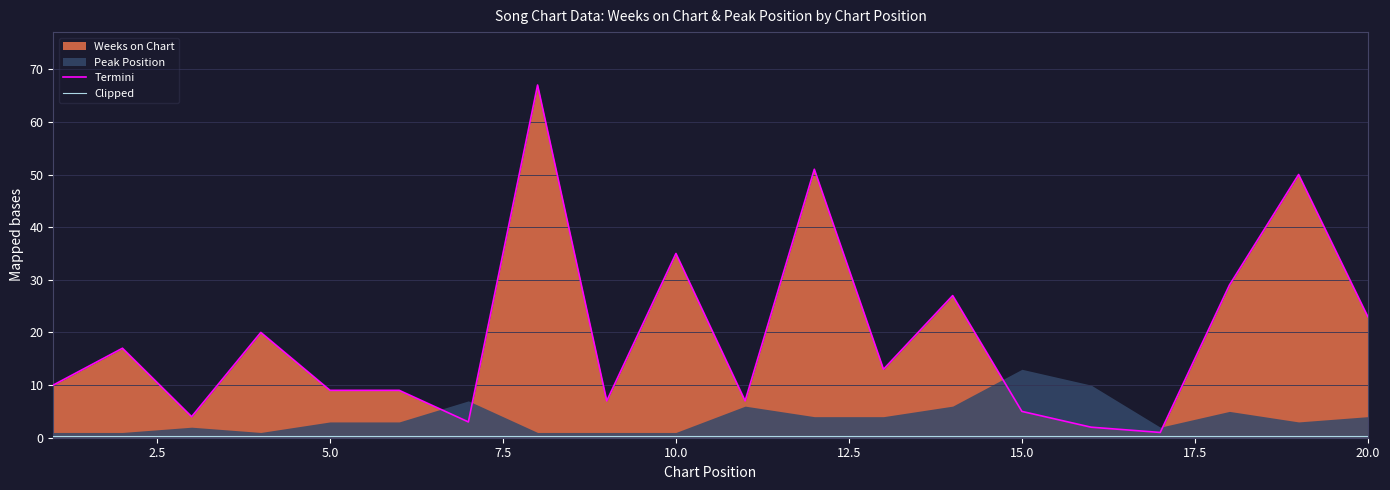

What value does the Termini series have at 10.0?

35.0